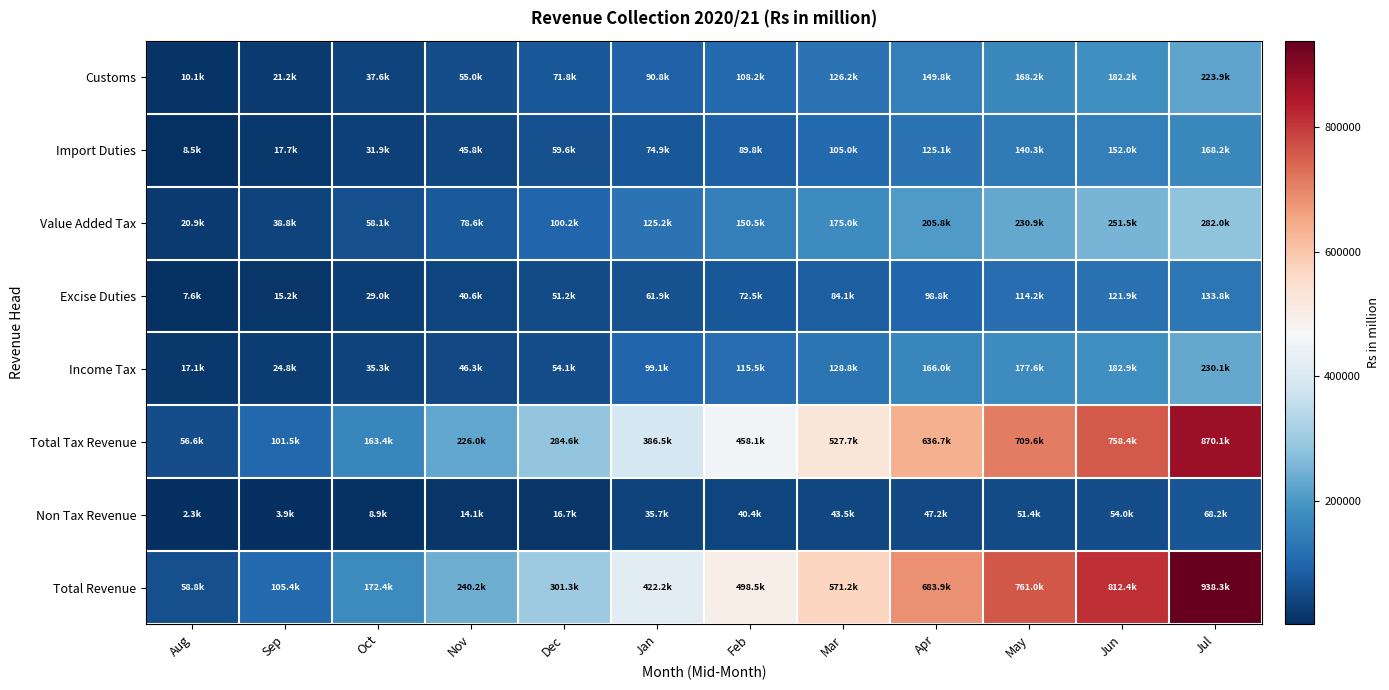

Which series changed the most between Sep and Feb?

Total Revenue